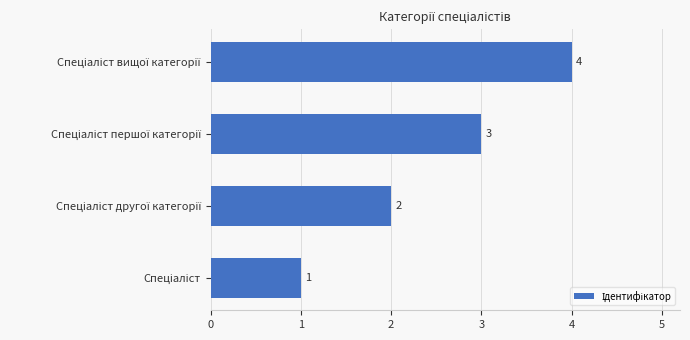

What is the difference between the maximum and minimum values?

3